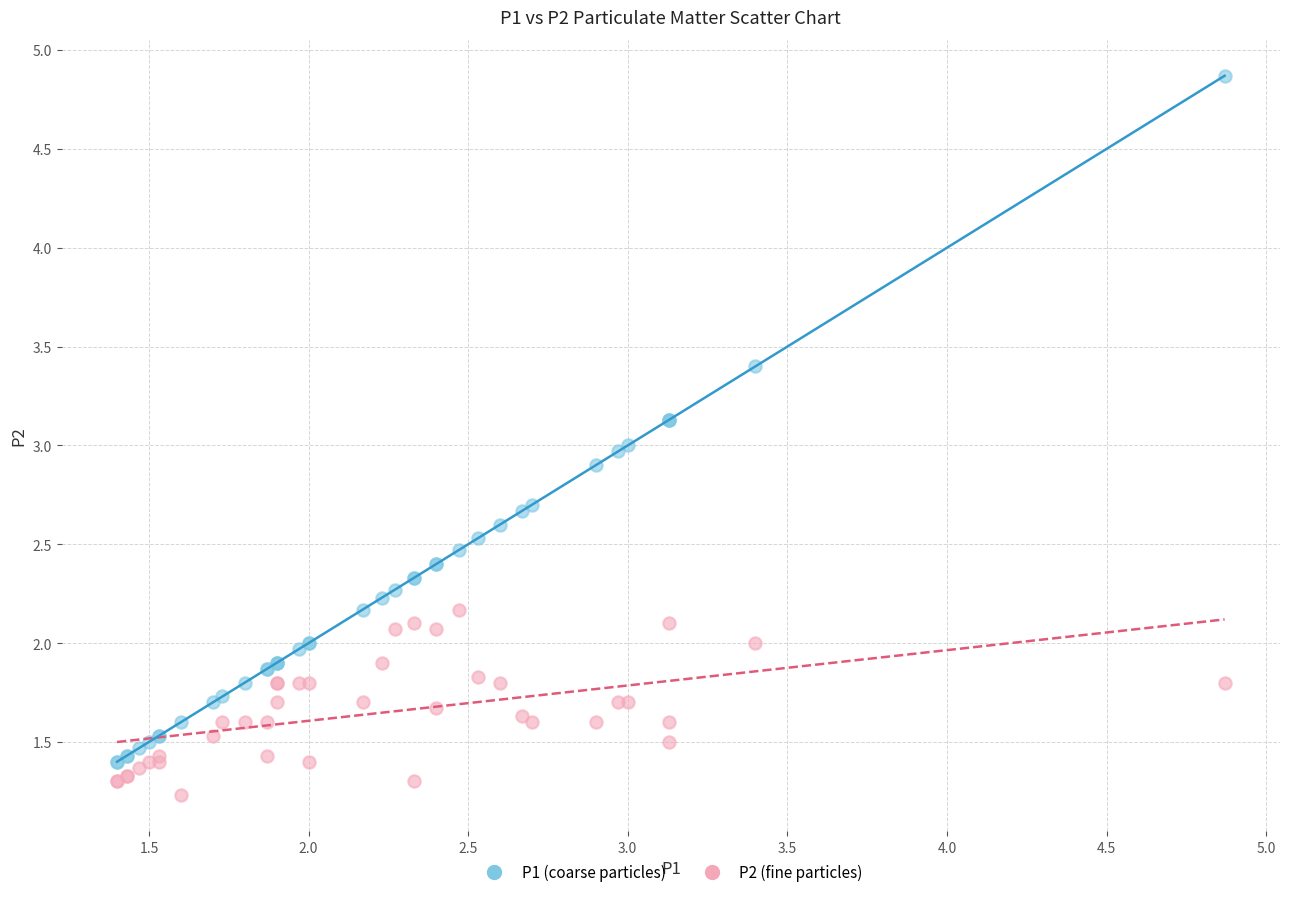

Which series has the widest spread of Y values?

P1 (coarse particles)